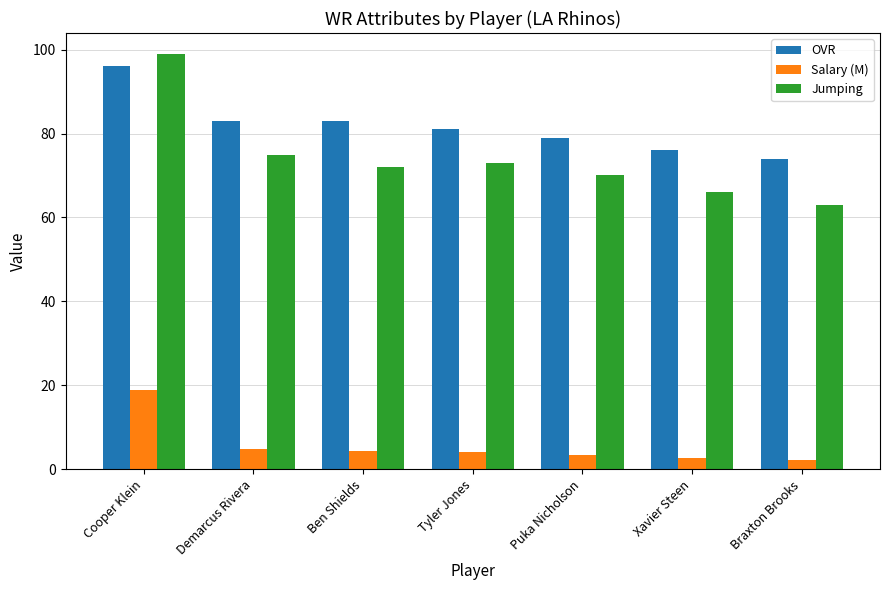

Which series changed the most between Cooper Klein and Demarcus Rivera?

Jumping